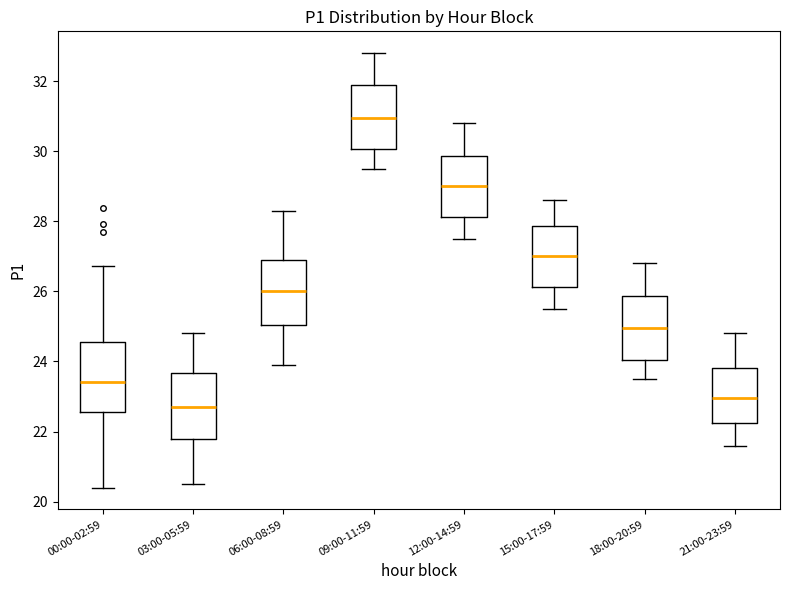

Reading left to right, read every box against the y-axis: the position of its median line, the range the box covers, and the ends of its whiskers. The values are not printed on the chart, so give them approximately, as read against the axis.

00:00-02:59: median 23.4, box 22.6 to 24.6, whiskers 20.4 to 26.8
03:00-05:59: median 22.8, box 21.8 to 23.6, whiskers 20.6 to 24.8
06:00-08:59: median 26.0, box 25.0 to 27.0, whiskers 24.0 to 28.4
09:00-11:59: median 31.0, box 30.0 to 31.8, whiskers 29.6 to 32.8
12:00-14:59: median 29.0, box 28.2 to 29.8, whiskers 27.6 to 30.8
15:00-17:59: median 27.0, box 26.2 to 27.8, whiskers 25.6 to 28.6
18:00-20:59: median 25.0, box 24.0 to 25.8, whiskers 23.6 to 26.8
21:00-23:59: median 23.0, box 22.2 to 23.8, whiskers 21.6 to 24.8